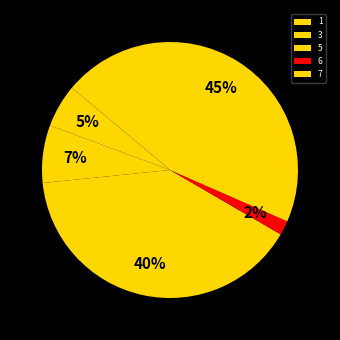

How many segments does this pie chart have?

5